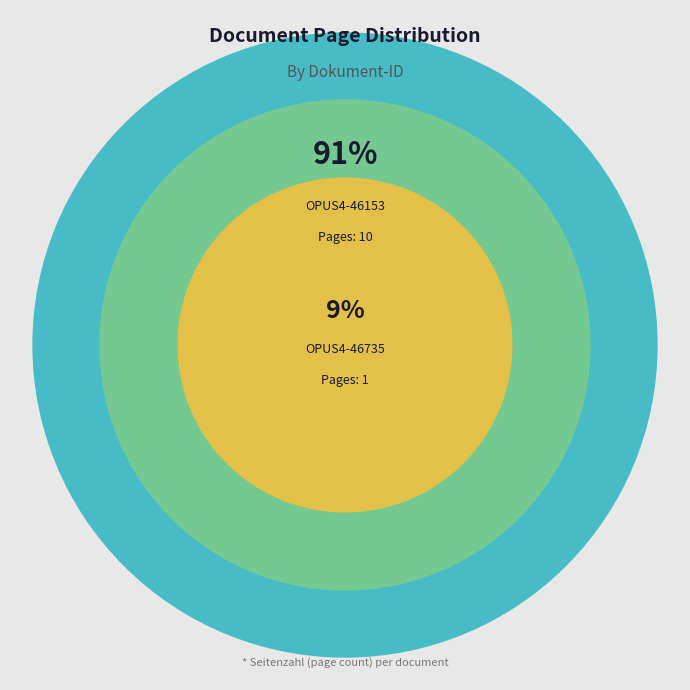

True or false: OPUS4-46735 accounts for 9% of the total.

True